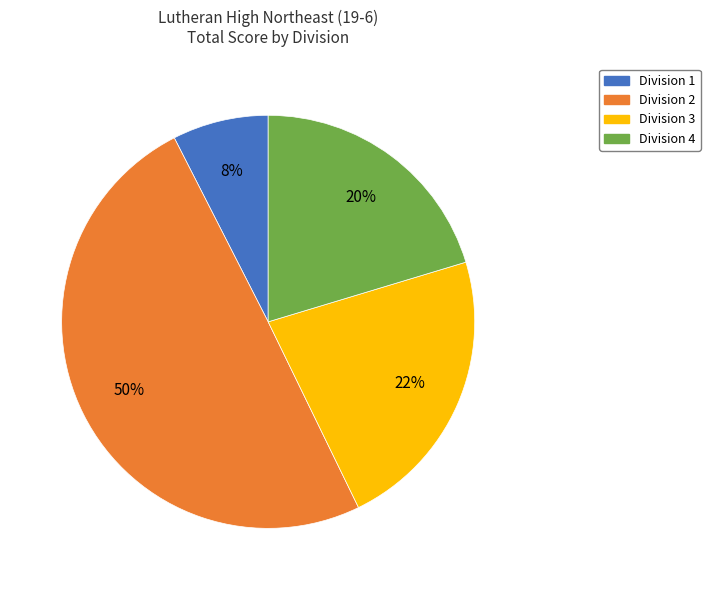

Rank the categories by value from highest to lowest.

Division 2, Division 3, Division 4, Division 1